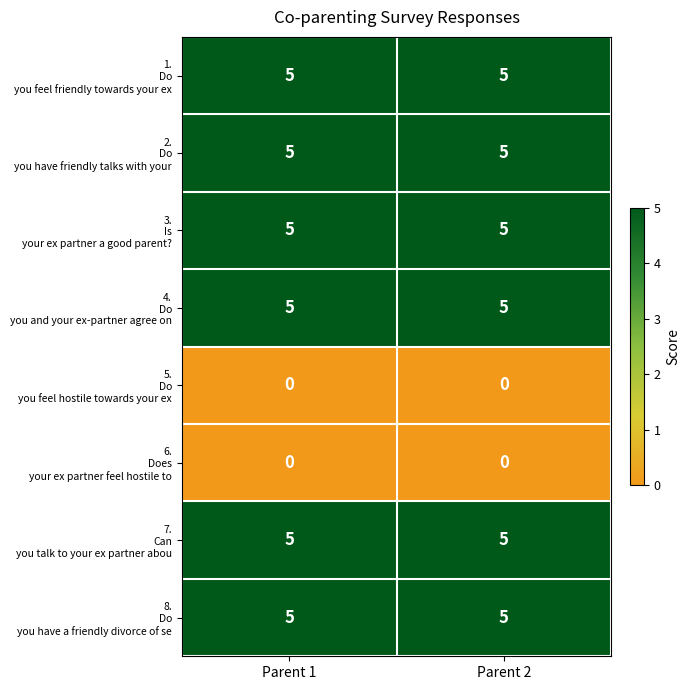

What is the spread (max minus min) of values at Parent 1?

5